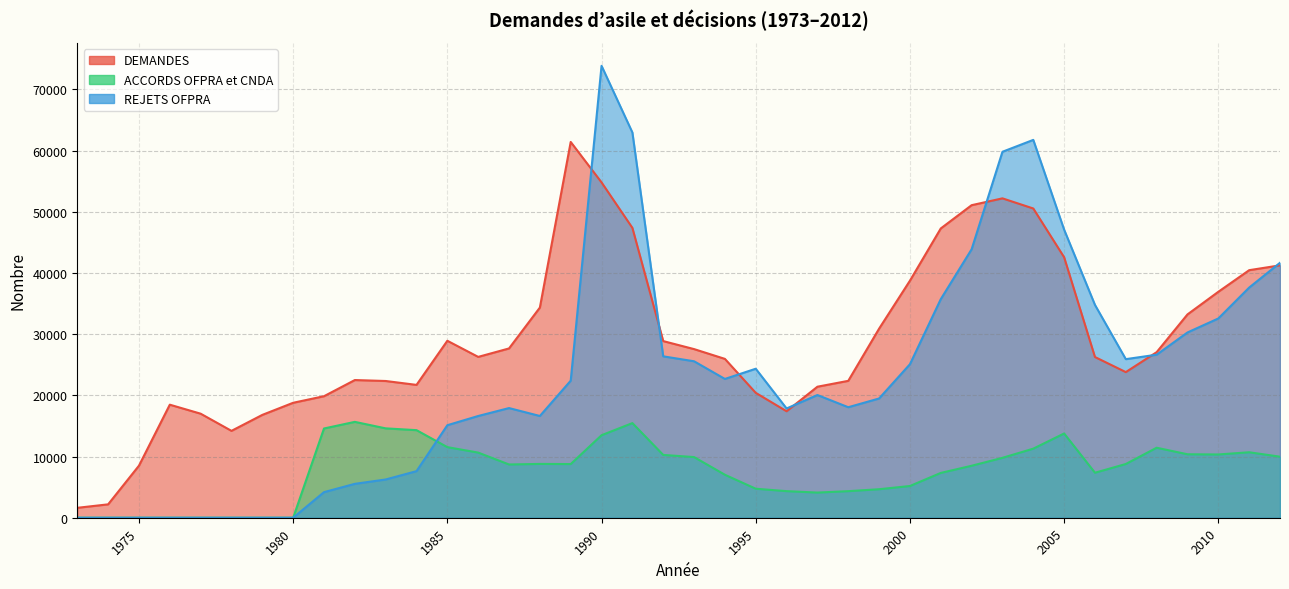

How many data points in ACCORDS OFPRA et CNDA are above 8781?

19